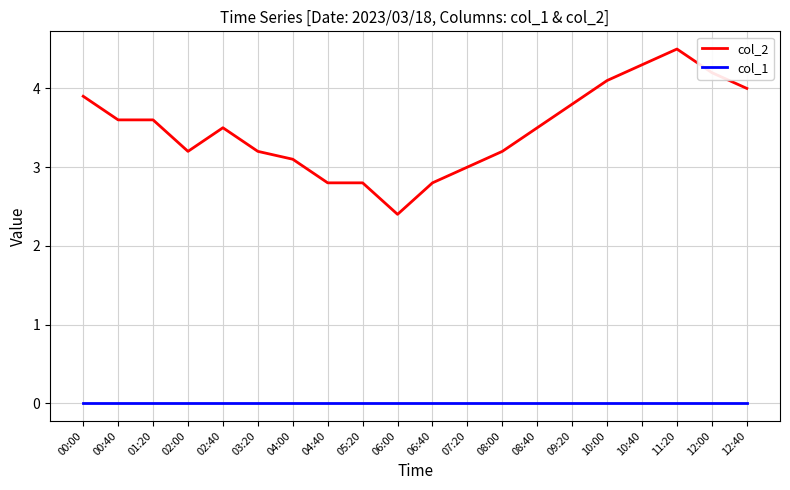

Reading left to right, extract all data points from this chart.

col_2: 00:00=3.9	00:40=3.6	01:20=3.6	02:00=3.2	02:40=3.5	03:20=3.2	04:00=3.1	04:40=2.8	05:20=2.8	06:00=2.4	06:40=2.8	07:20=3.0	08:00=3.2	08:40=3.5	09:20=3.8	10:00=4.1	10:40=4.3	11:20=4.5	12:00=4.2	12:40=4.0
col_1: 00:00=0.0	00:40=0.0	01:20=0.0	02:00=0.0	02:40=0.0	03:20=0.0	04:00=0.0	04:40=0.0	05:20=0.0	06:00=0.0	06:40=0.0	07:20=0.0	08:00=0.0	08:40=0.0	09:20=0.0	10:00=0.0	10:40=0.0	11:20=0.0	12:00=0.0	12:40=0.0